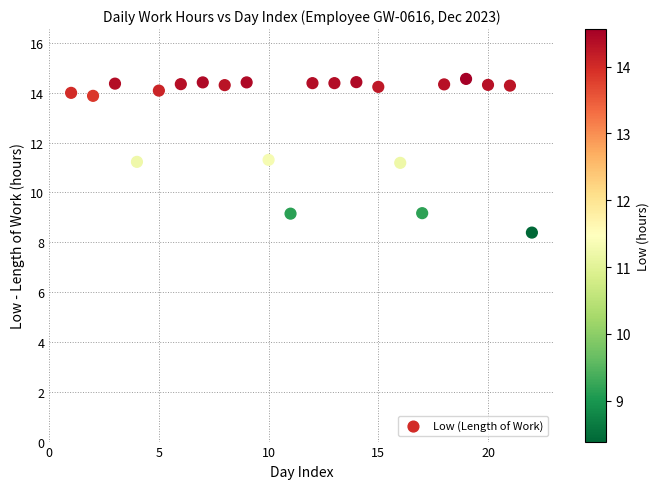

What is the range of X values (max minus min)?

21.0